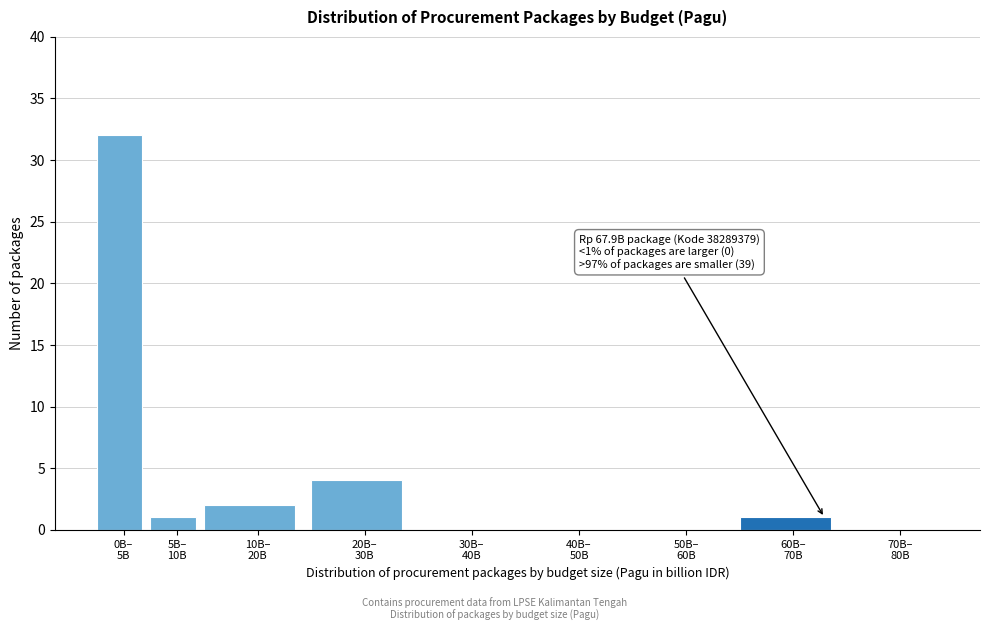

What is the sum of all values?

40